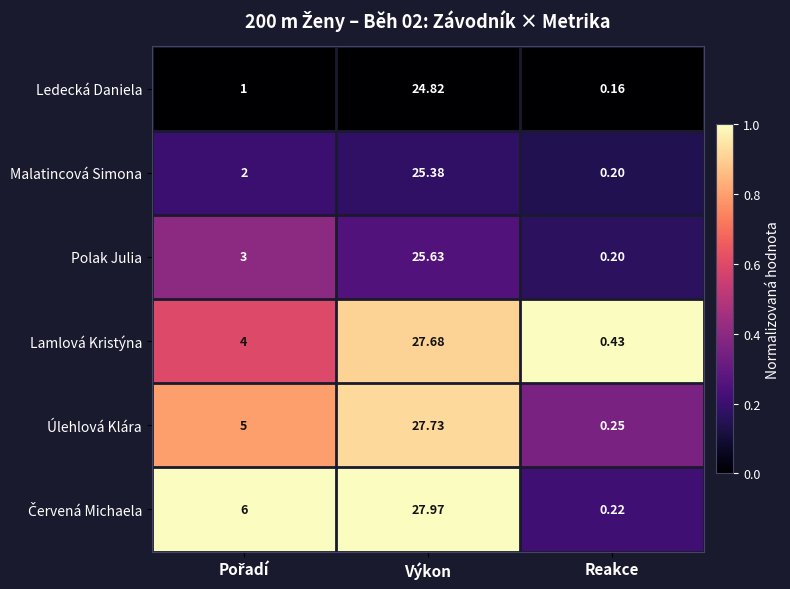

At which category does the chart reach its peak across all series?

Výkon